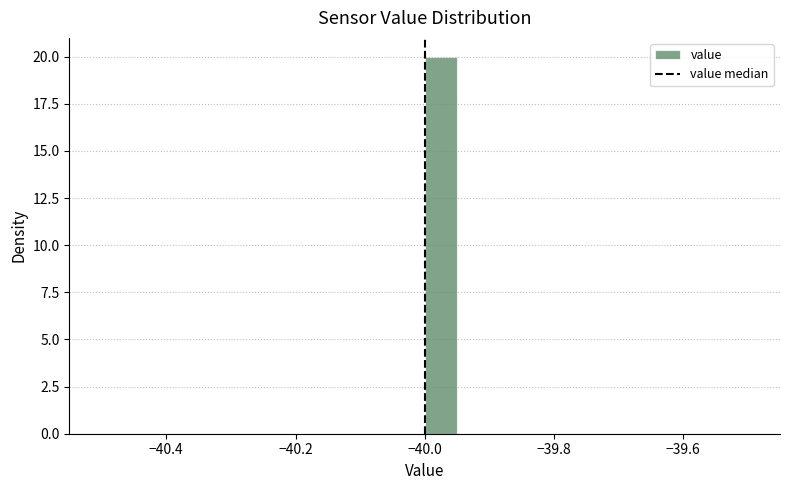

Around what value on the x-axis is the tallest bar? Give the approximate position of its centre, as read against the axis.

-39.98